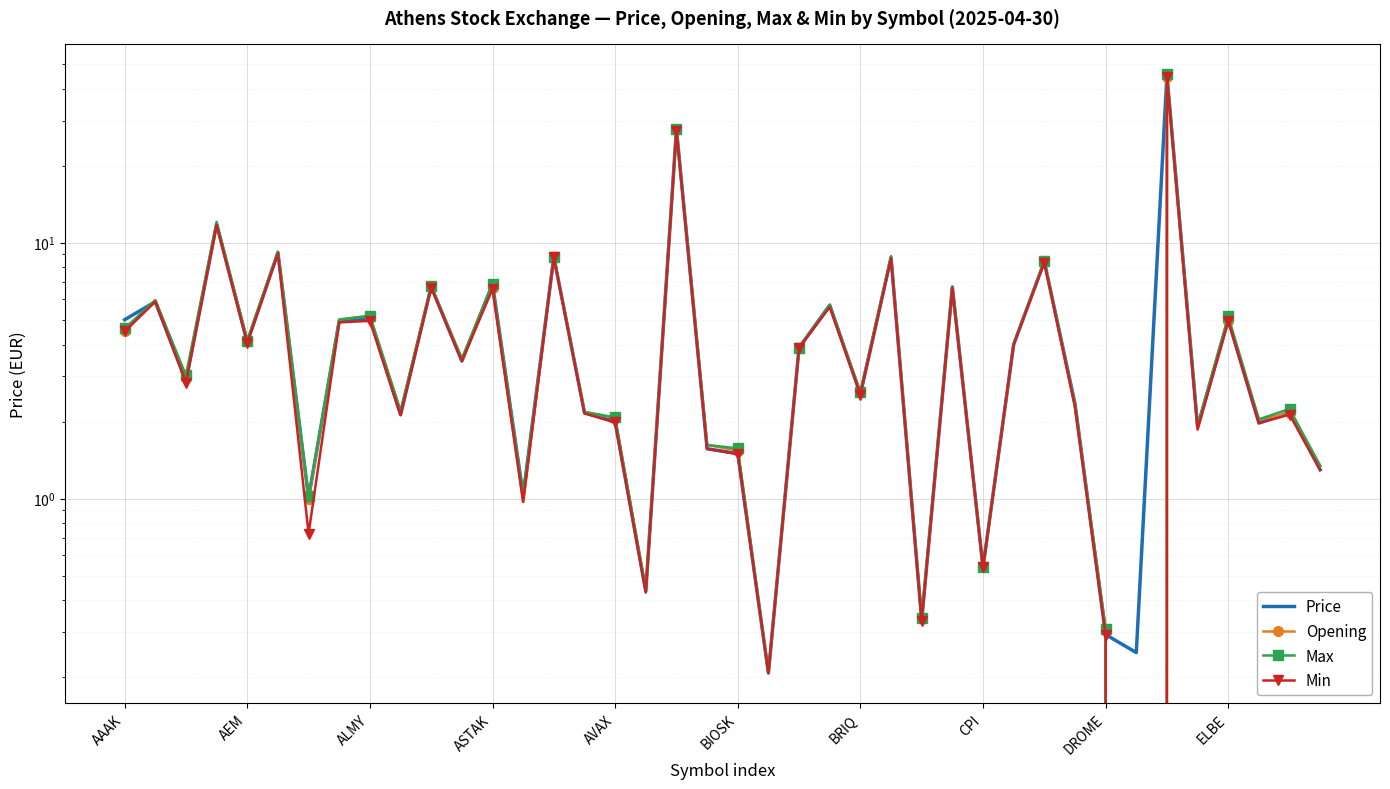

What is the difference between the highest and lowest values at 39?

0.1